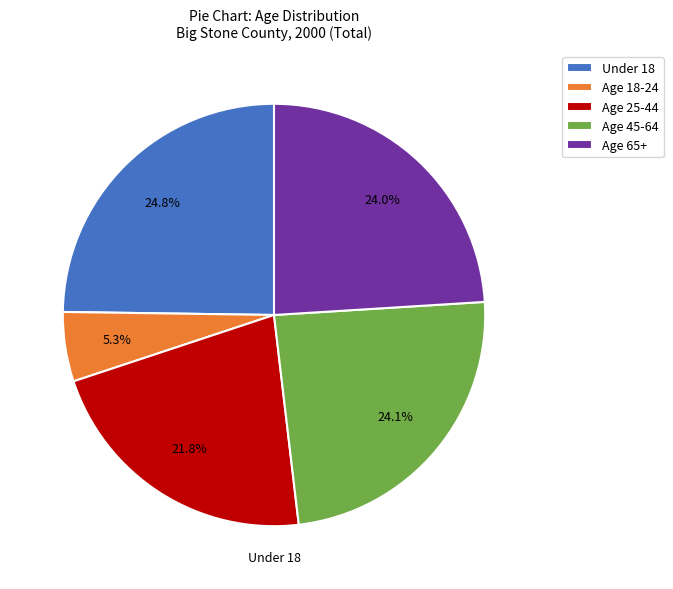

Is Age 25-44 the majority of the pie?

No